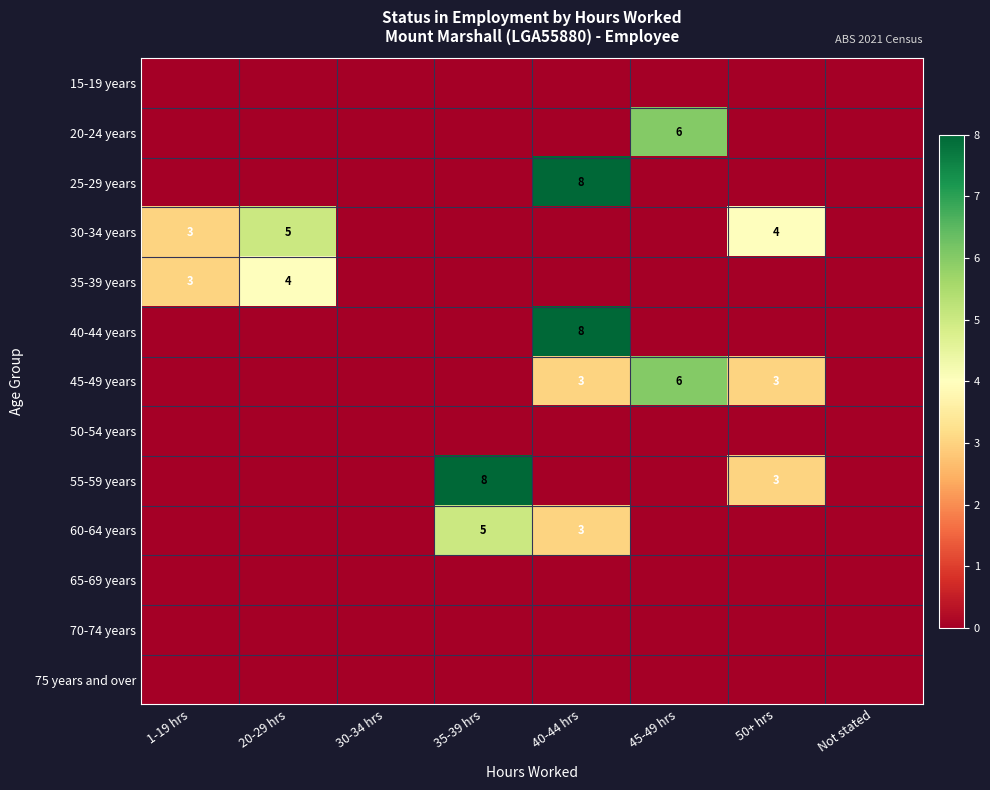

At which category is the sum across all series the highest?

40-44 hrs